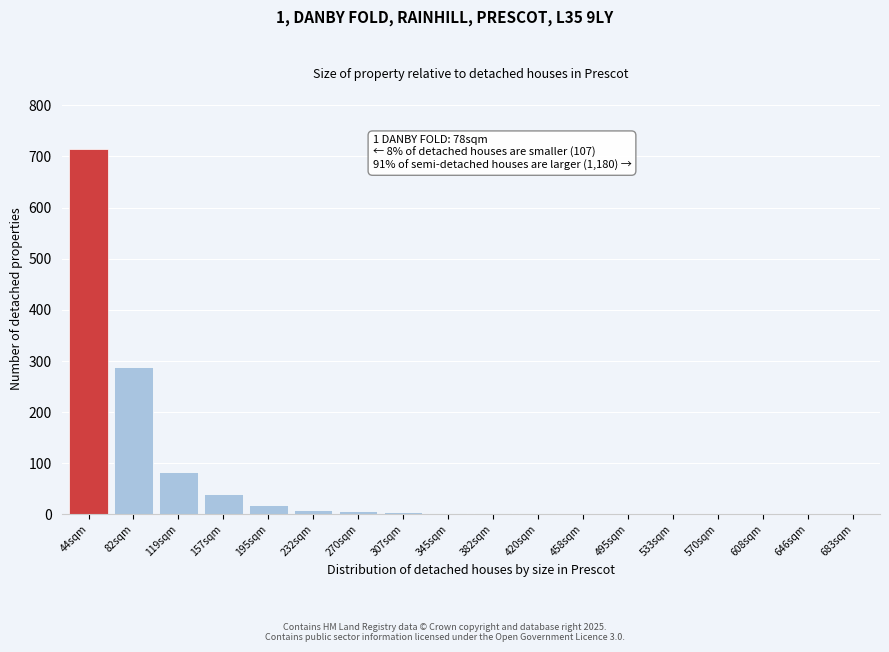

Which has a higher value, 195sqm or 44sqm?

44sqm